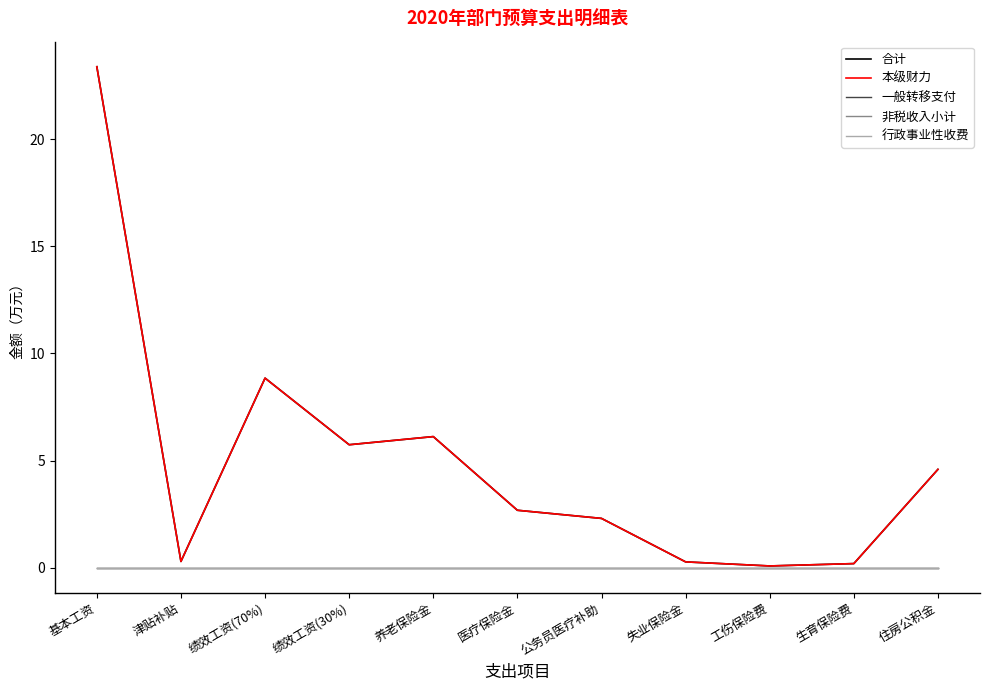

Reading left to right, extract all data points from this chart.

合计: 基本工资=23.4	津贴补贴=0.3	绩效工资(70%)=8.8	绩效工资(30%)=5.7	养老保险金=6.1	医疗保险金=2.7	公务员医疗补助=2.3	失业保险金=0.3	工伤保险费=0.1	生育保险费=0.2	住房公积金=4.6
本级财力: 基本工资=23.4	津贴补贴=0.3	绩效工资(70%)=8.8	绩效工资(30%)=5.7	养老保险金=6.1	医疗保险金=2.7	公务员医疗补助=2.3	失业保险金=0.3	工伤保险费=0.1	生育保险费=0.2	住房公积金=4.6
一般转移支付: 基本工资=0.0	津贴补贴=0.0	绩效工资(70%)=0.0	绩效工资(30%)=0.0	养老保险金=0.0	医疗保险金=0.0	公务员医疗补助=0.0	失业保险金=0.0	工伤保险费=0.0	生育保险费=0.0	住房公积金=0.0
非税收入小计: 基本工资=0.0	津贴补贴=0.0	绩效工资(70%)=0.0	绩效工资(30%)=0.0	养老保险金=0.0	医疗保险金=0.0	公务员医疗补助=0.0	失业保险金=0.0	工伤保险费=0.0	生育保险费=0.0	住房公积金=0.0
行政事业性收费: 基本工资=0.0	津贴补贴=0.0	绩效工资(70%)=0.0	绩效工资(30%)=0.0	养老保险金=0.0	医疗保险金=0.0	公务员医疗补助=0.0	失业保险金=0.0	工伤保险费=0.0	生育保险费=0.0	住房公积金=0.0